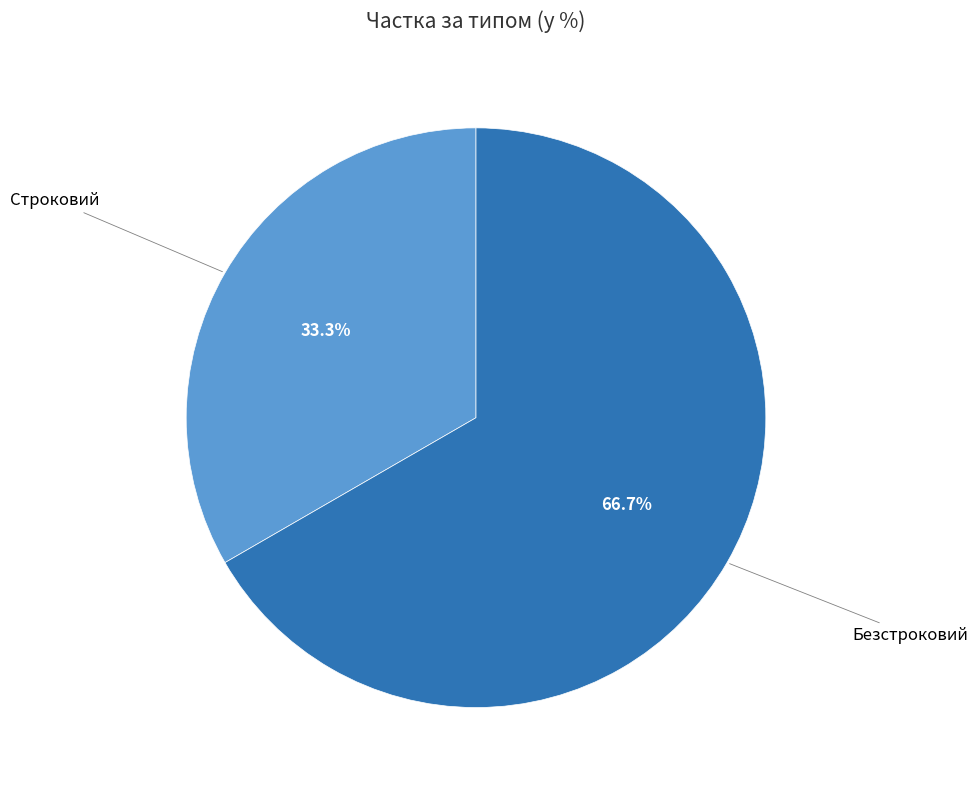

How many segments does this pie chart have?

2